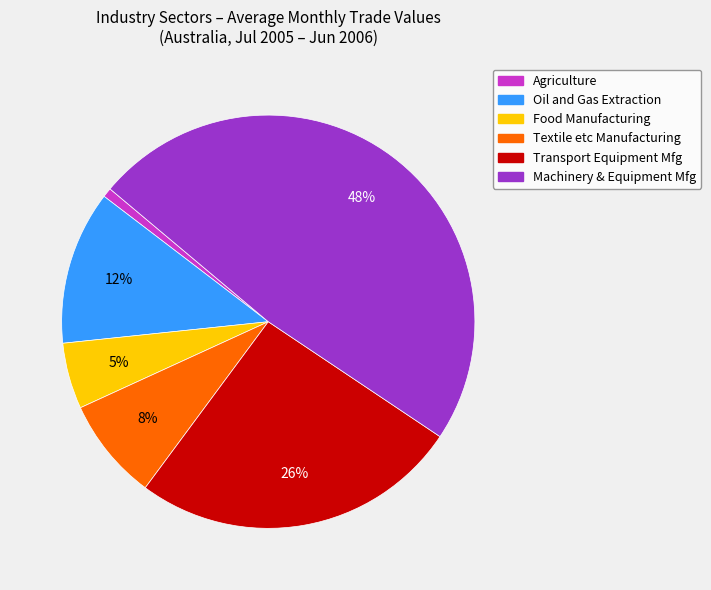

To the nearest percent, what is the average slice percentage?

17%